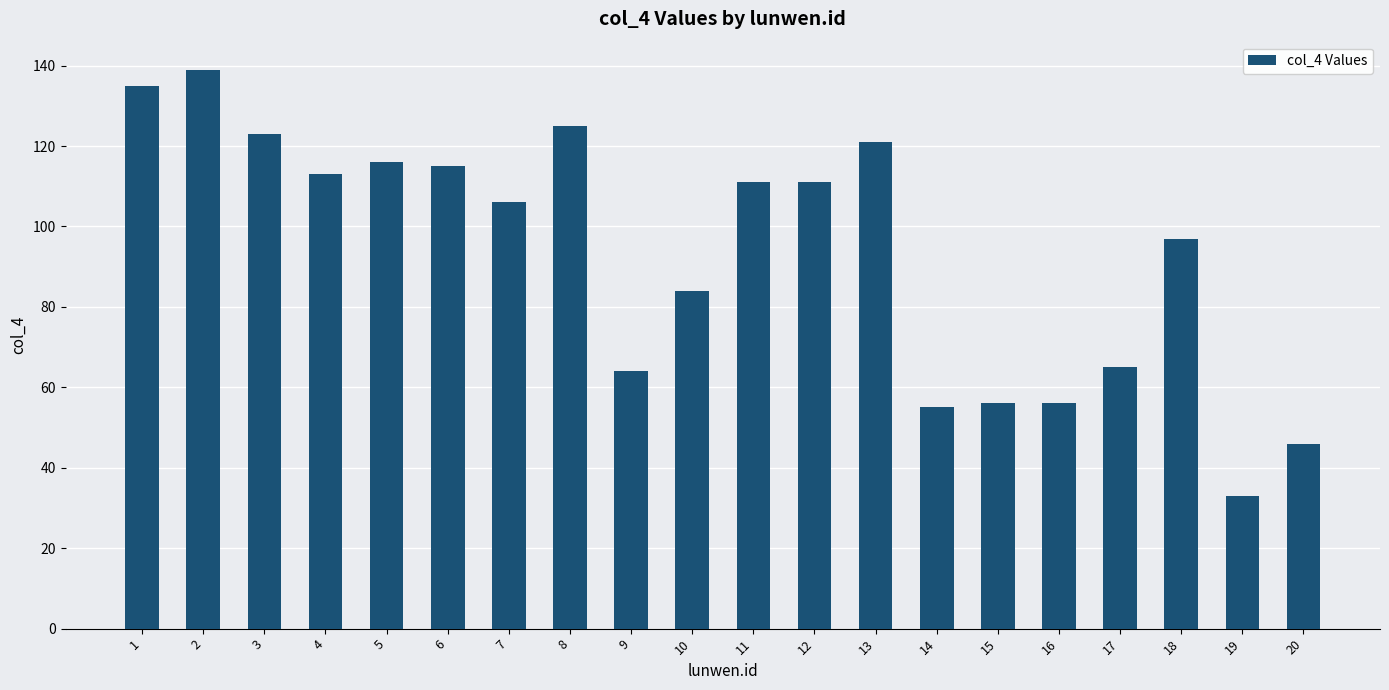

What is the smallest value displayed?

33